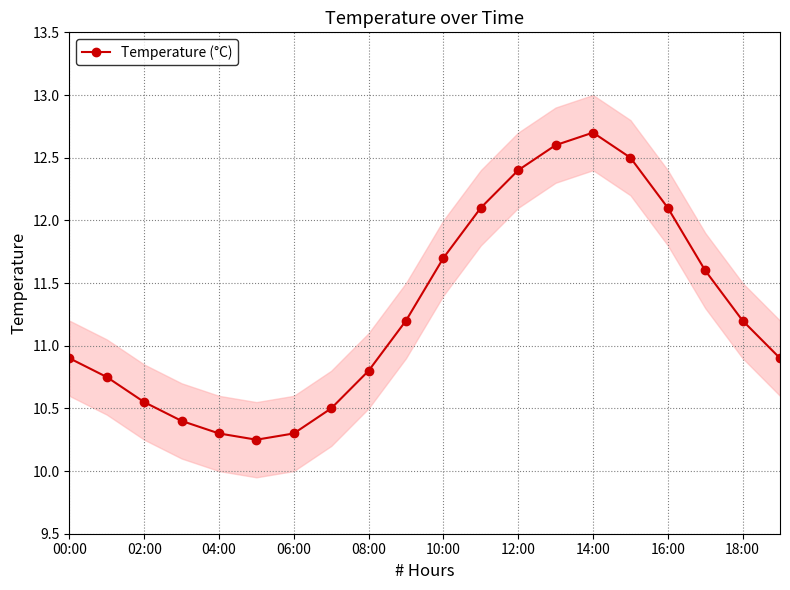

Is it true that the value at 11 is 12.1?

True